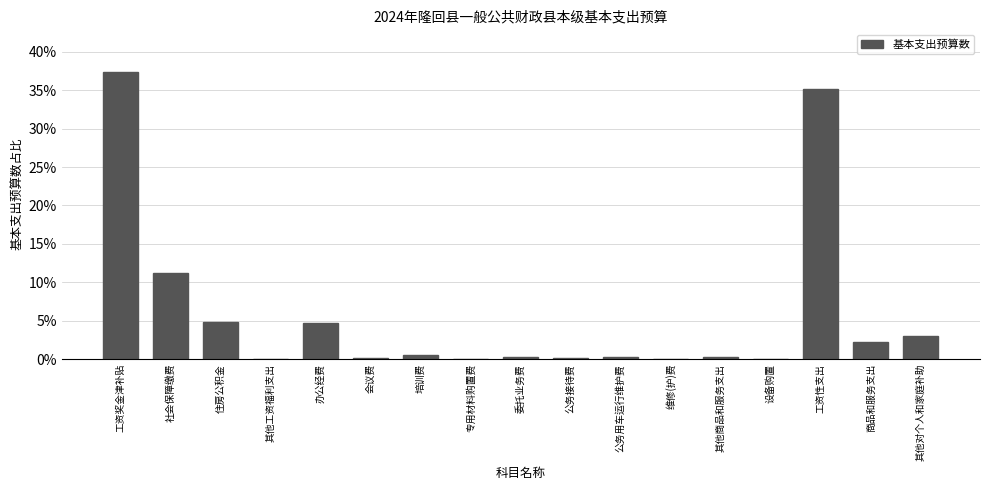

Which has a higher value, 工资奖金津补贴 or 会议费?

工资奖金津补贴